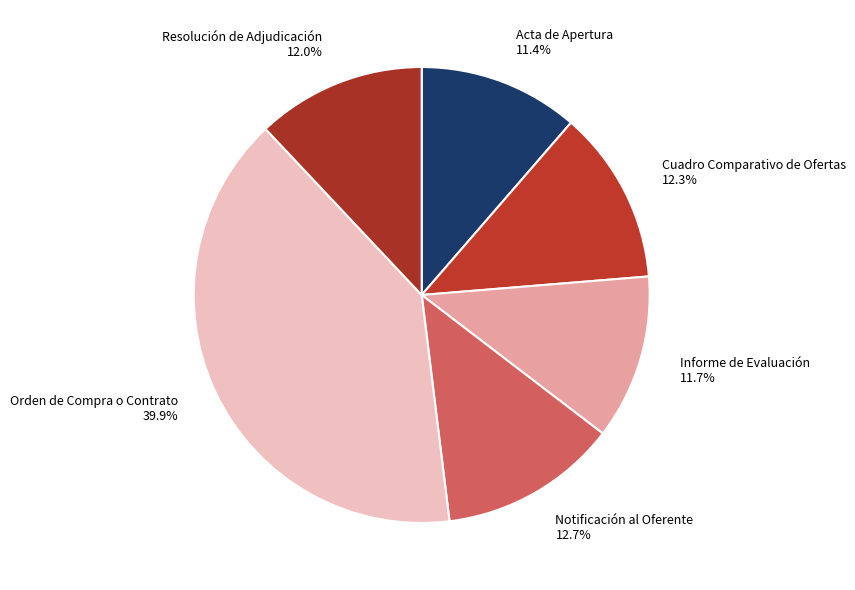

Does Orden de Compra o Contrato account for over 50% of the chart?

No